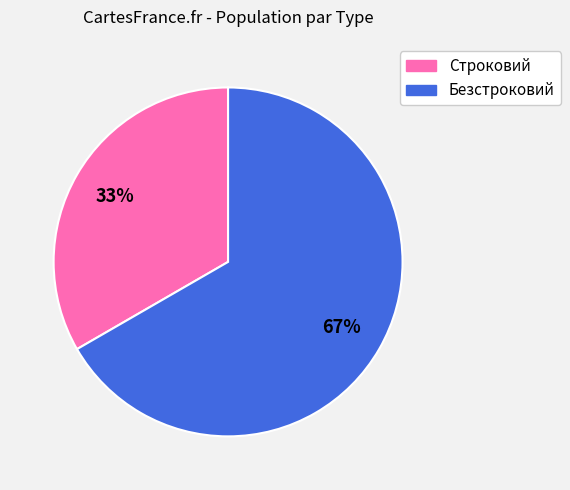

Is there any slice that represents more than half of the pie?

Yes